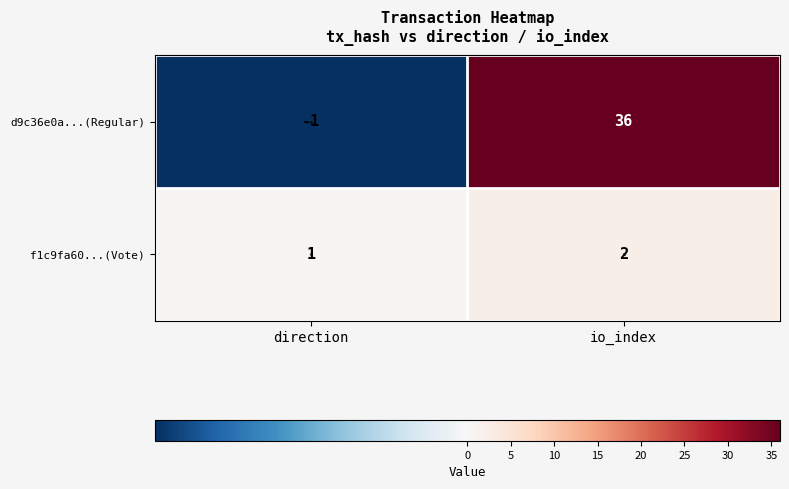

Rank the series at io_index from highest to lowest value.

d9c36e0a...(Regular), f1c9fa60...(Vote)